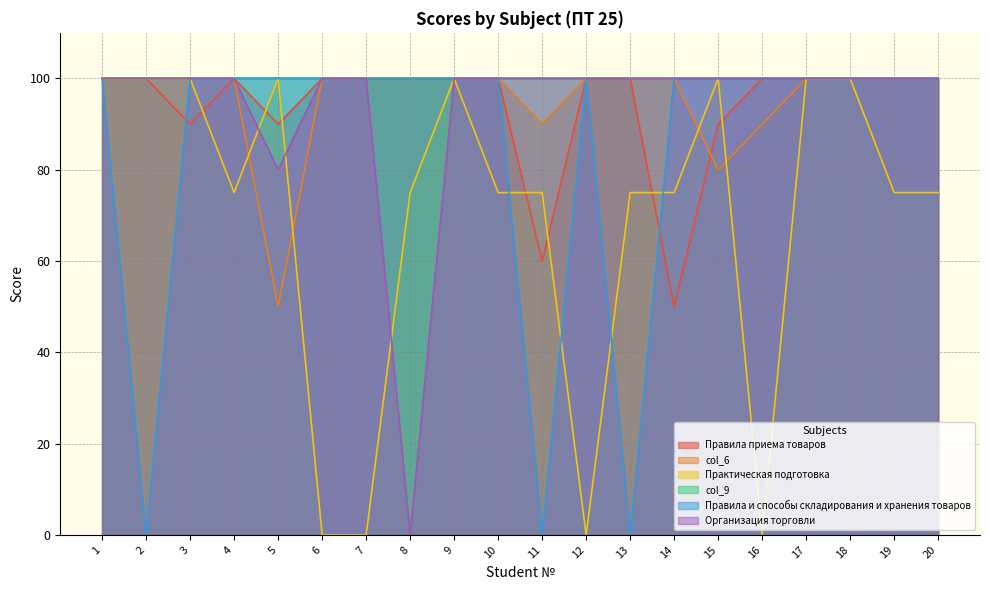

Where do Правила приема товаров and Практическая подготовка first cross each other?

3 and 4